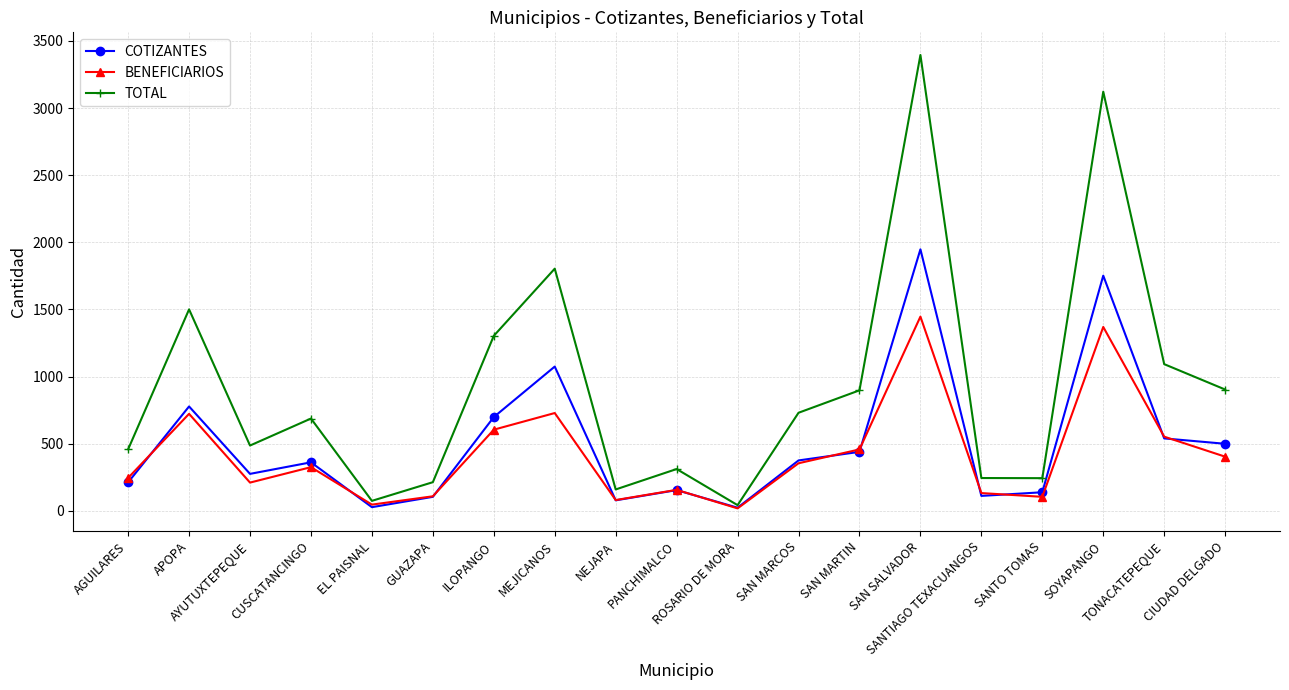

Which series has the largest total across all categories?

TOTAL